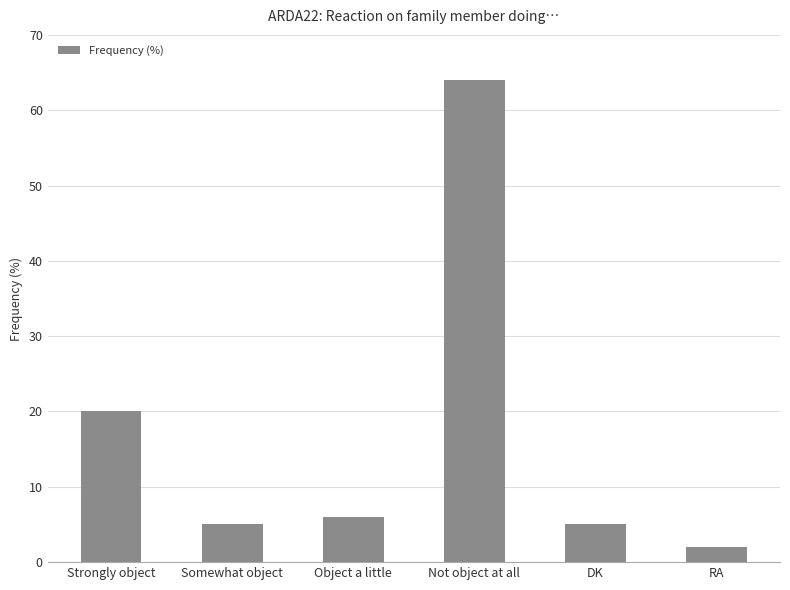

How many bars are there in total?

6